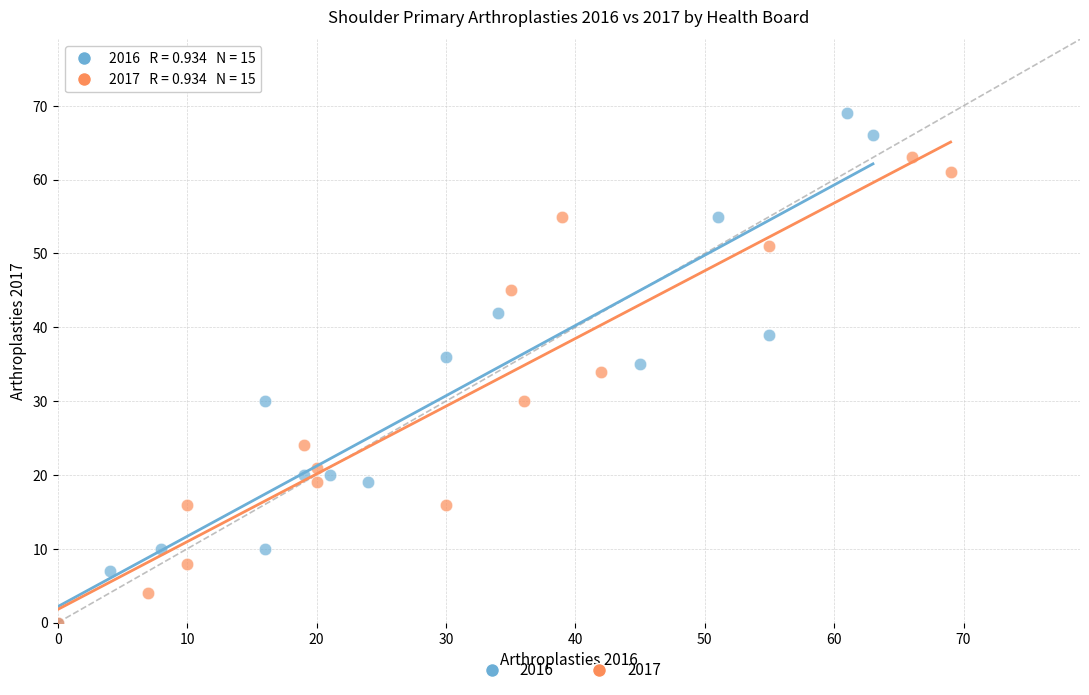

Which series reaches the maximum Y coordinate?

2016